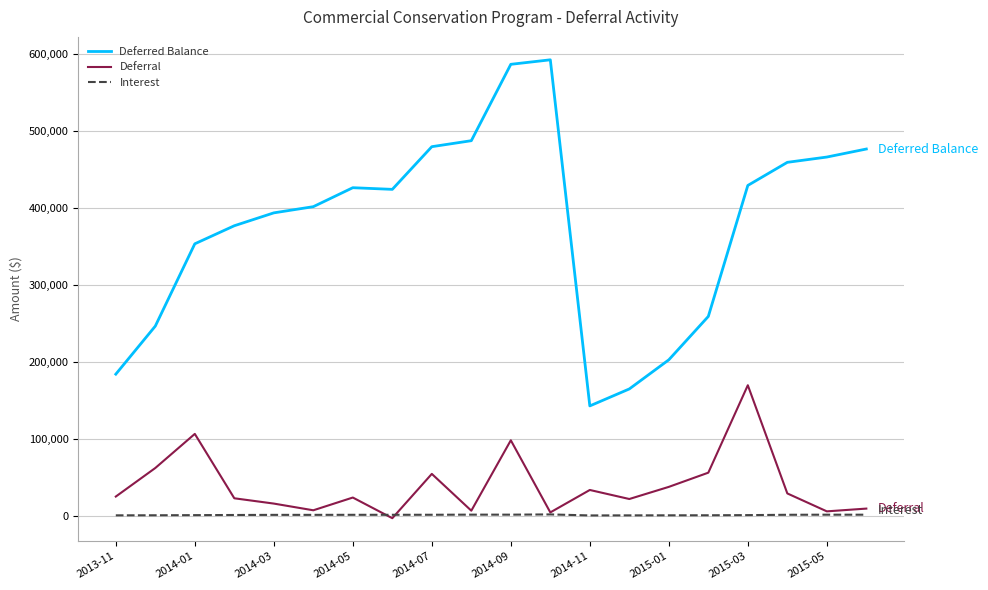

Which series has the largest total across all categories?

Deferred Balance